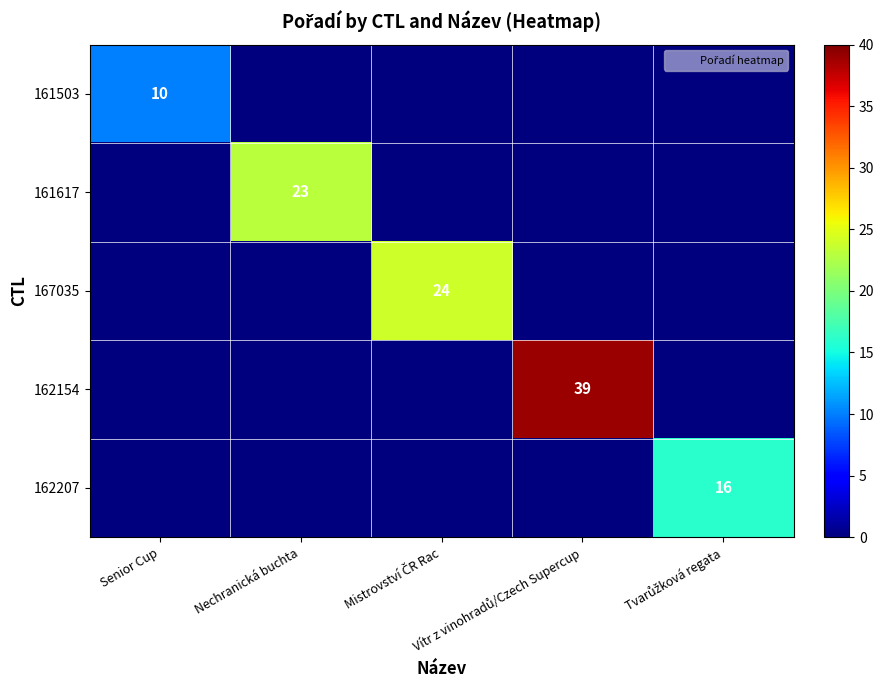

True or false: 162207 has a value of 16 at Tvarůžková regata.

True